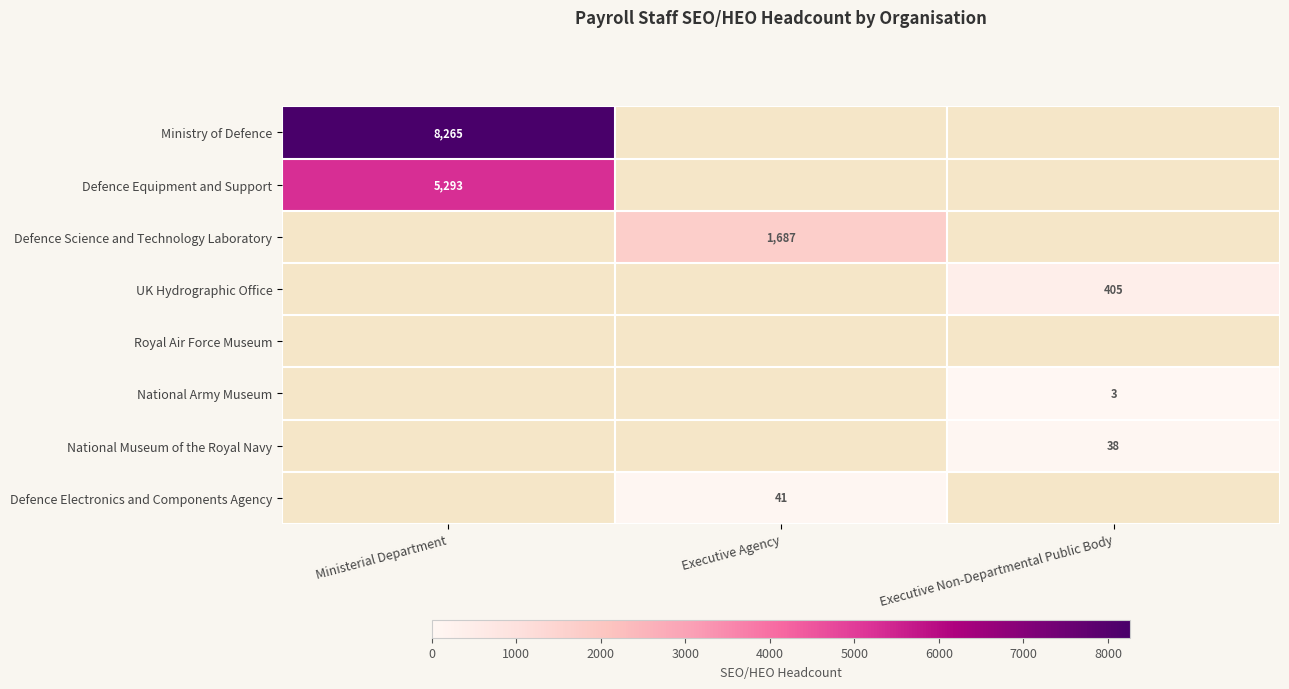

True or false: National Museum of the Royal Navy has a value of 38 at Executive Non-Departmental Public Body.

True